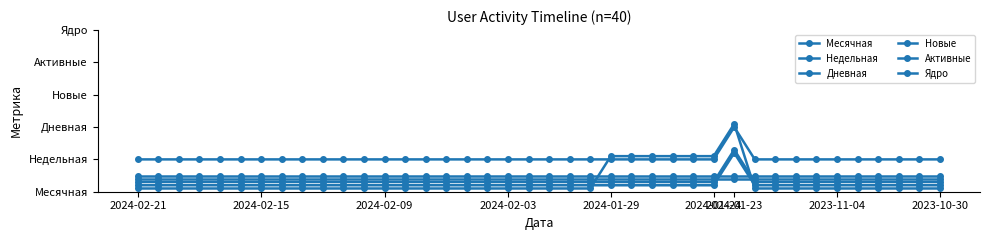

Is this an area chart (filled region under the line)?

No